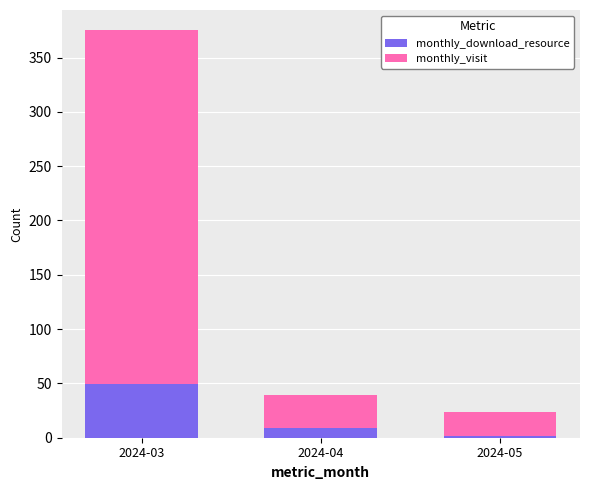

Which category has the highest value in the monthly_download_resource series?

2024-03